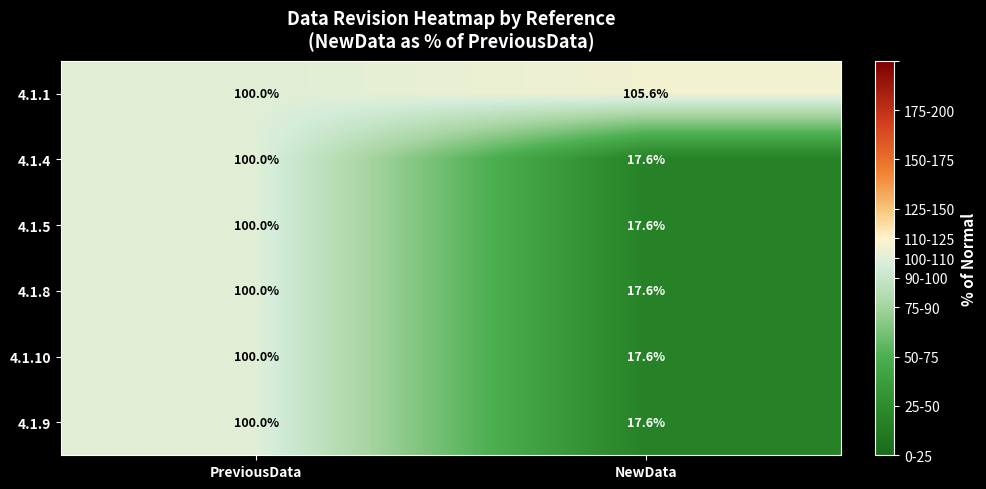

At how many categories does at least one series exceed 61?

2